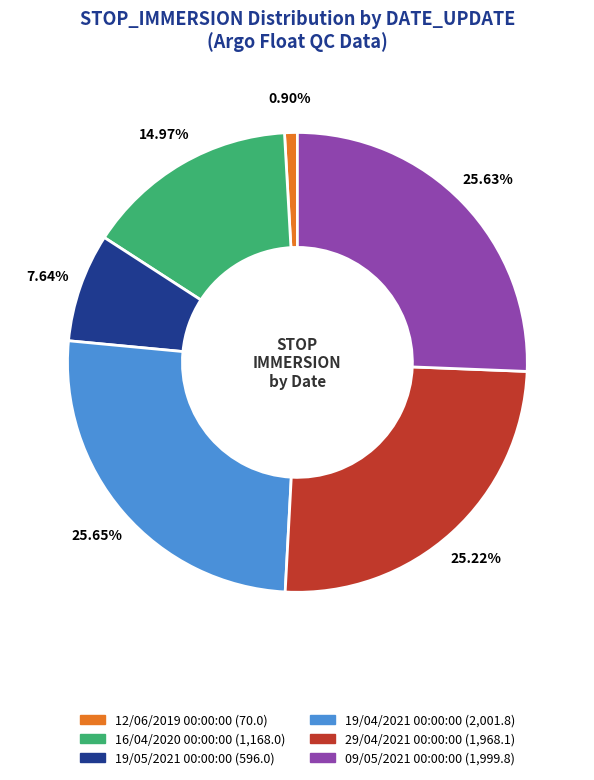

To the nearest percent, what is the combined percentage of 12/06/2019 00:00:00 and 16/04/2020 00:00:00?

16%